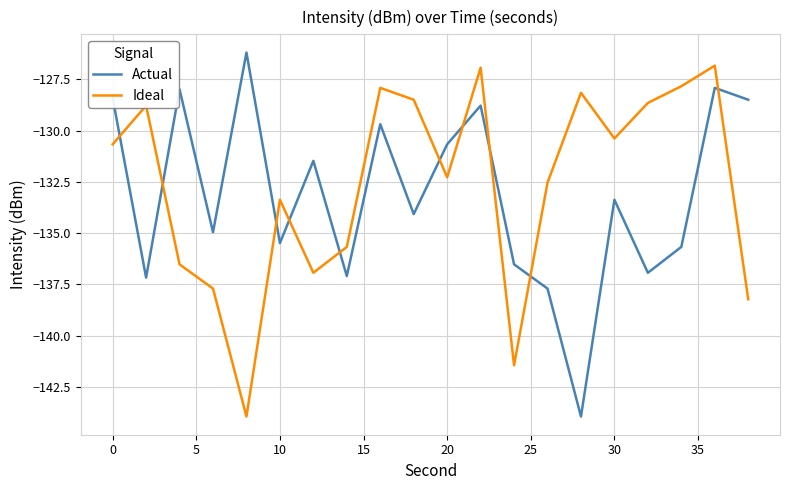

What is the lowest value of the Ideal series?

-143.9